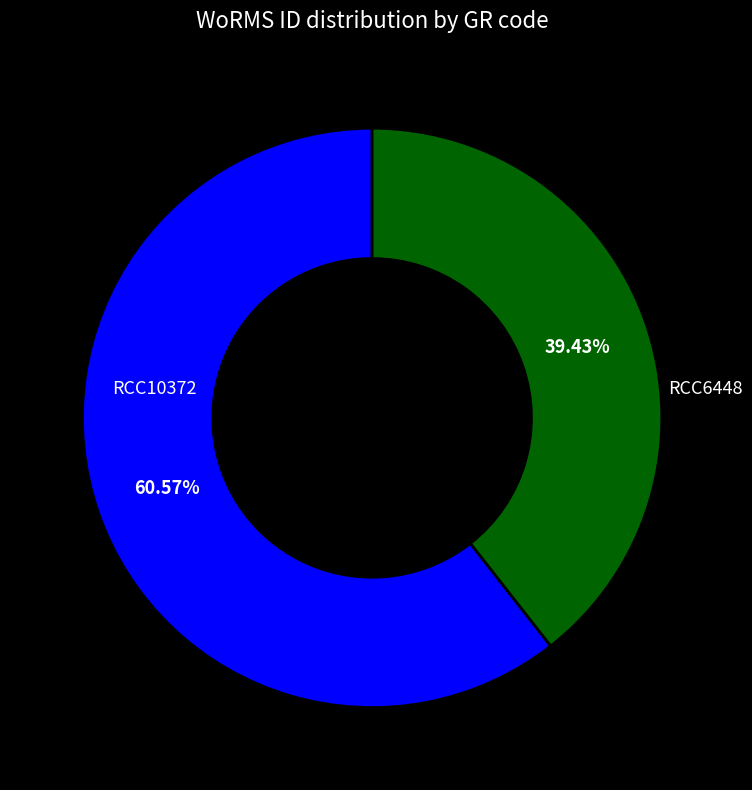

Is there a majority slice in this chart?

Yes